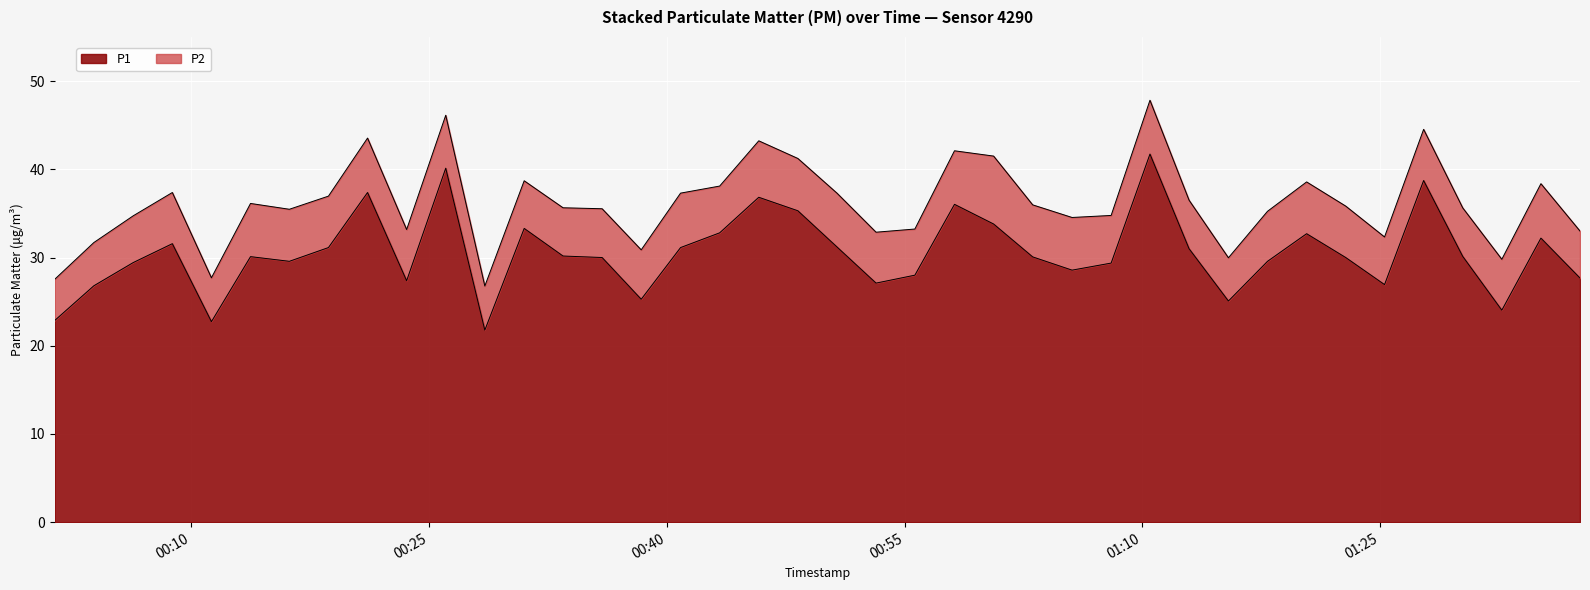

What is the ratio of the value at 2024-01-25T00:35:55 to the value at 2024-01-25T01:37:37?

1.1